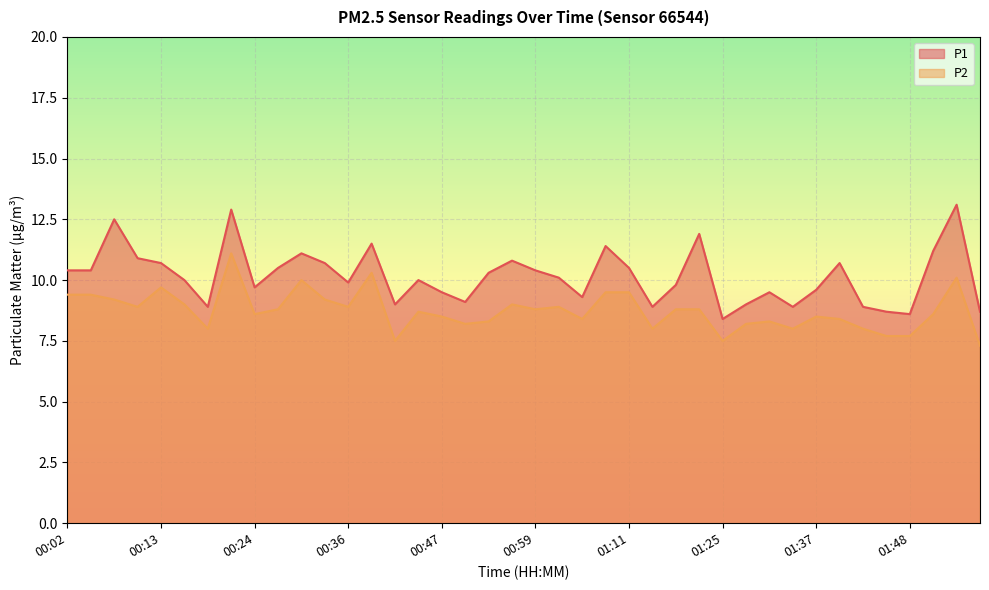

What is the approximate value of P1 at 00:53?

10.3